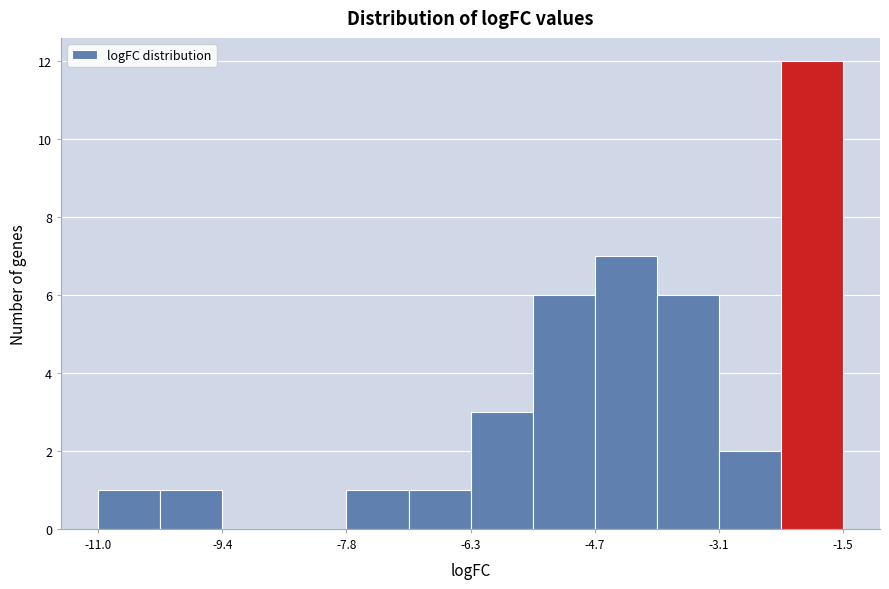

Read against the x-axis, roughly where is the centre of the tallest bar?

-1.8